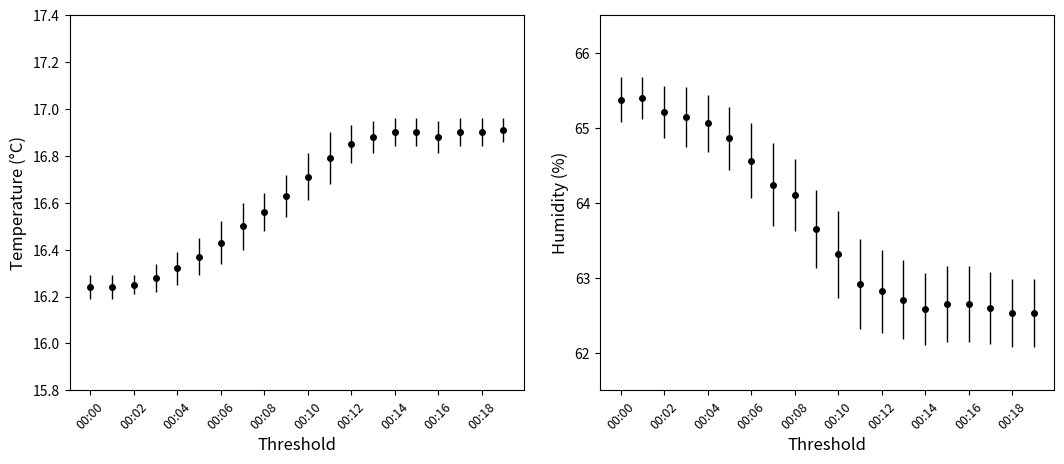

True or false: humidity has more than 0 points higher than both neighbors.

True